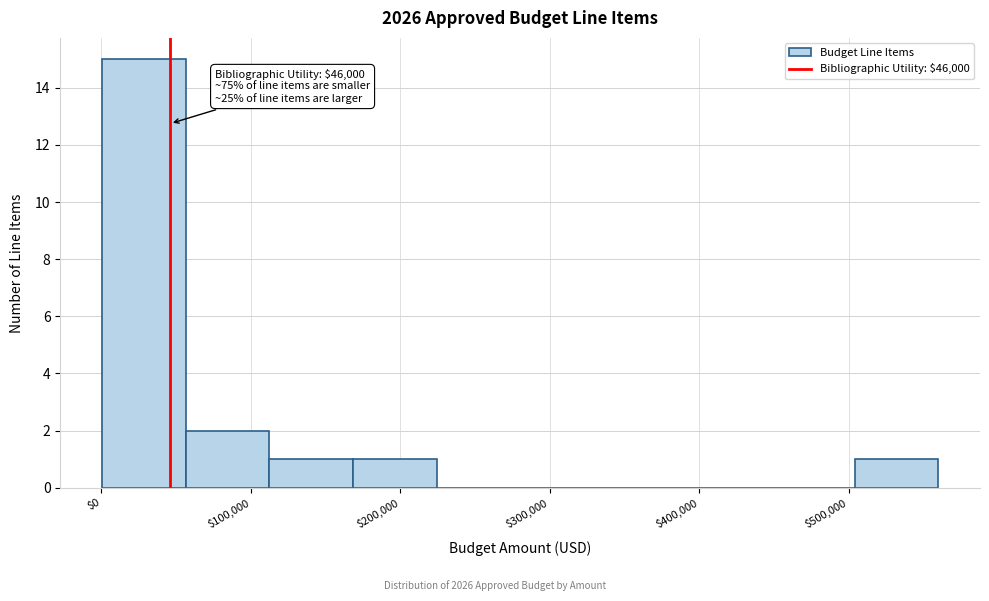

Which range on the x-axis has the tallest bar?

0 to 60000